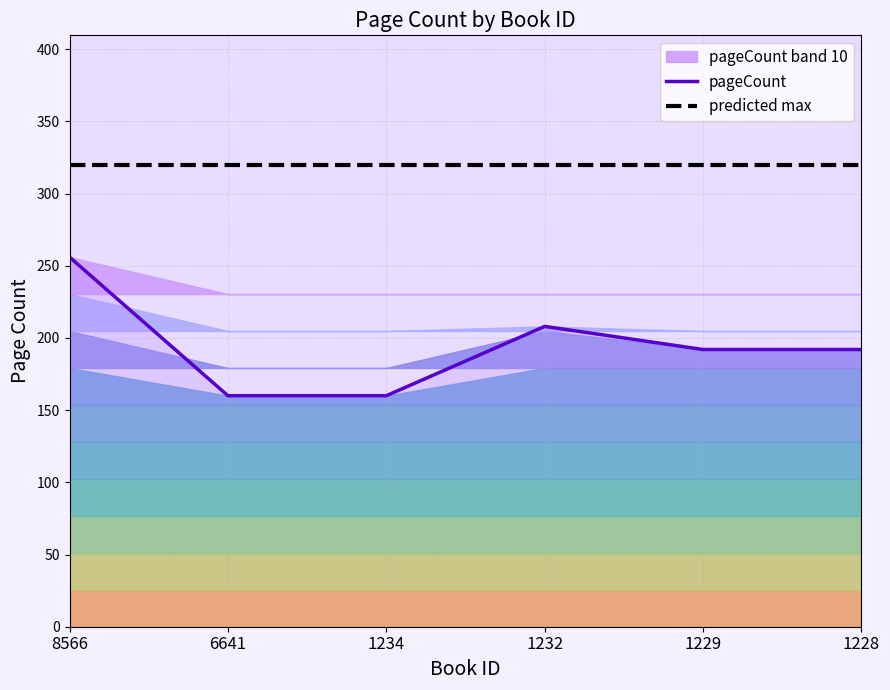

What is the difference between the second highest and minimum values in the pageCount series?

48